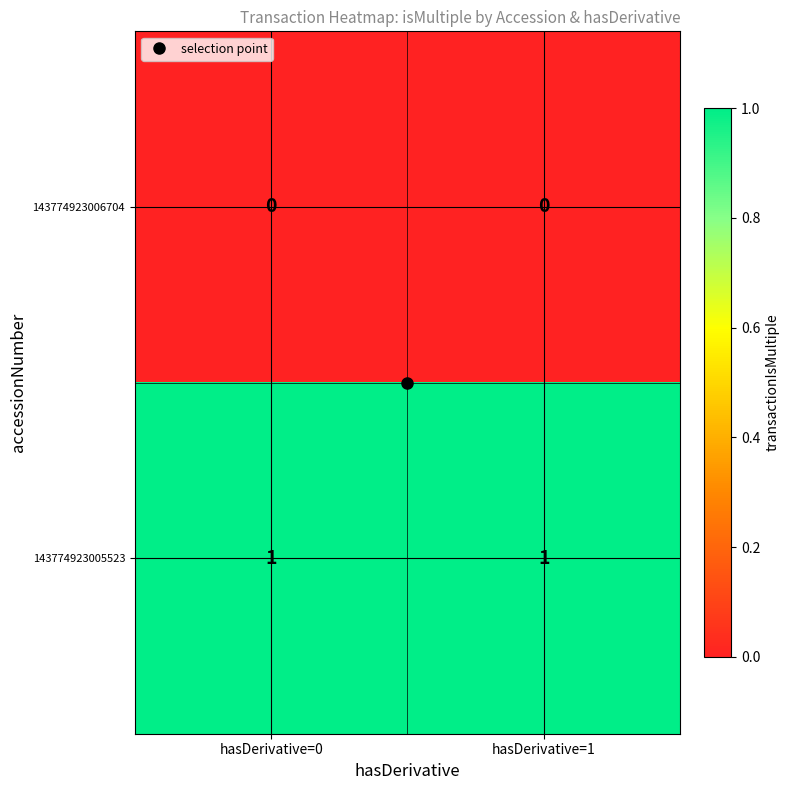

The value of 143774923006704 at hasDerivative=1 is 0. True or false?

True